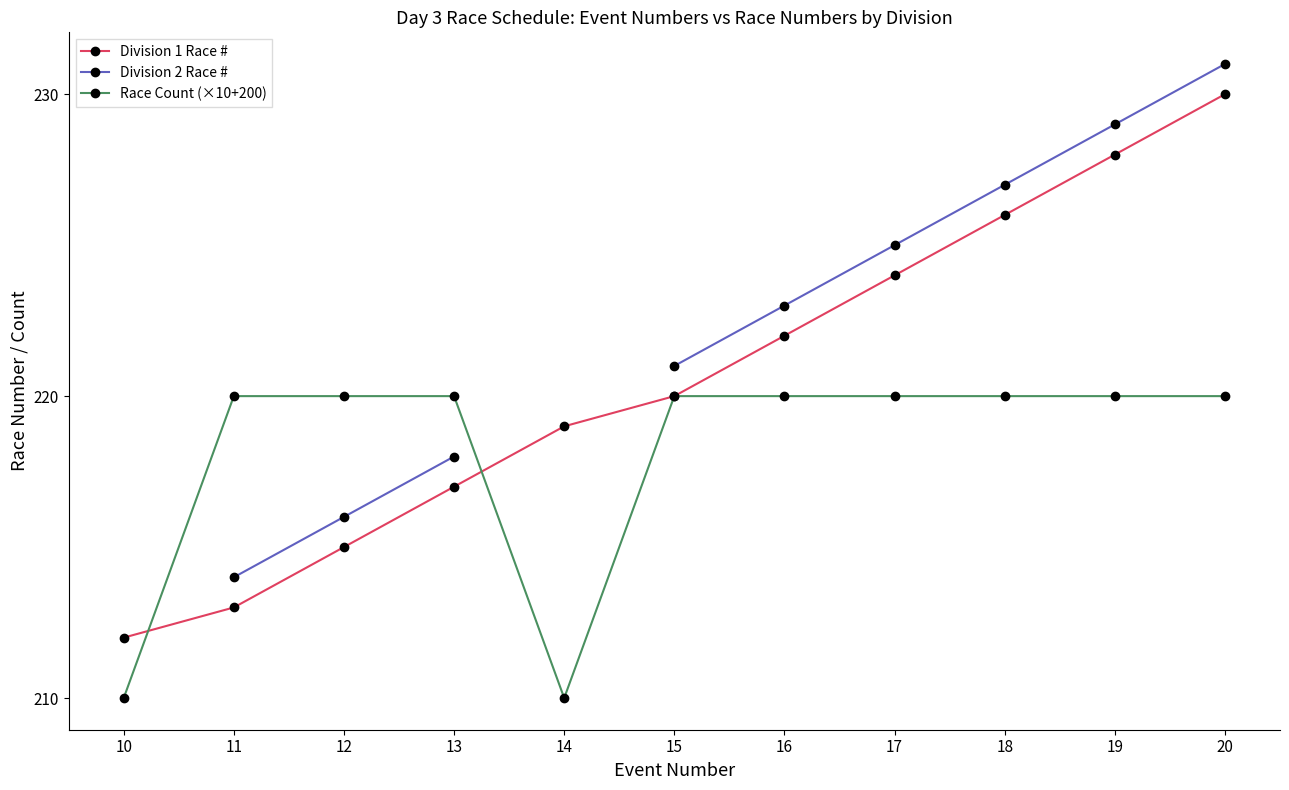

How many data points in Division 1 Race # are less than 220?

5